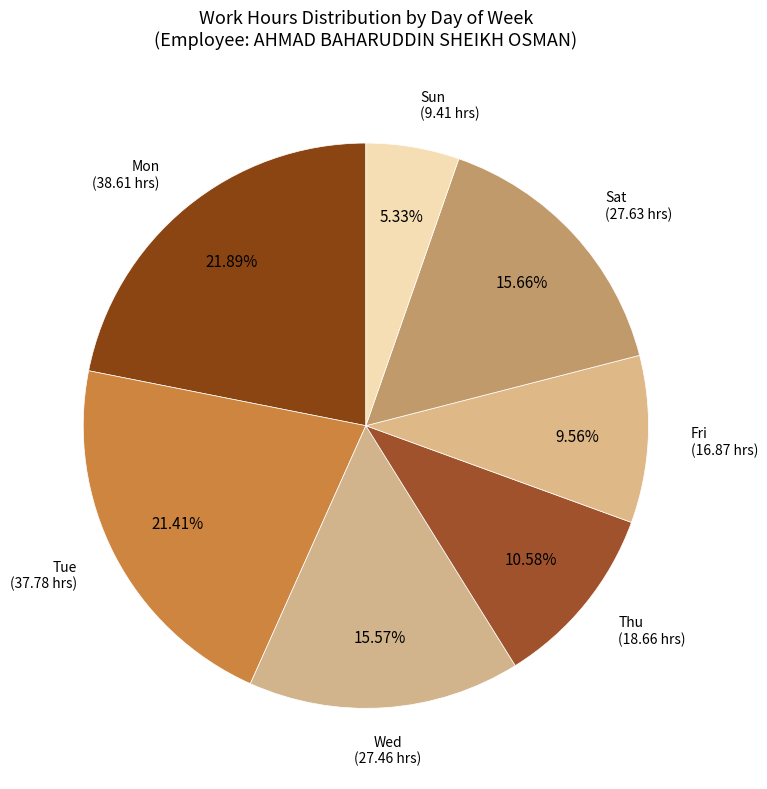

How many segments does this pie chart have?

7